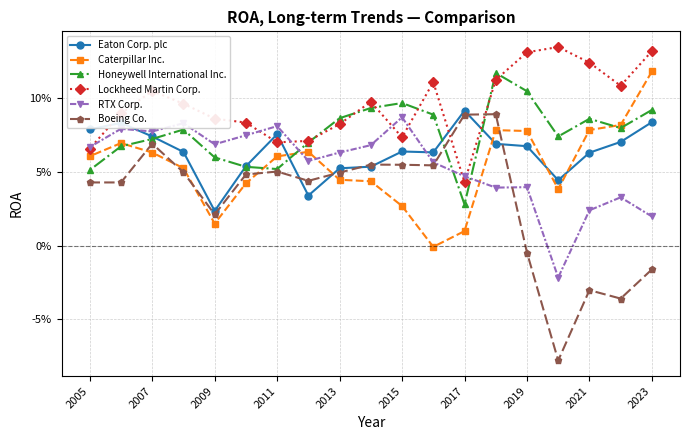

What are all the series names shown in the legend?

Eaton Corp. plc, Caterpillar Inc., Honeywell International Inc., Lockheed Martin Corp., RTX Corp., Boeing Co.